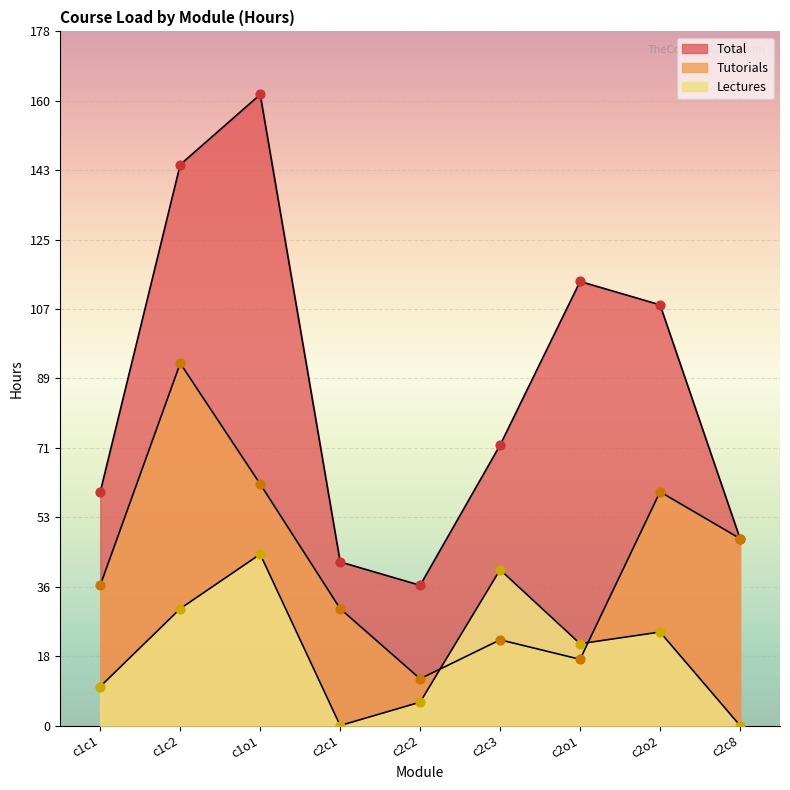

What are all the series names shown in the legend?

Total, Tutorials, Lectures